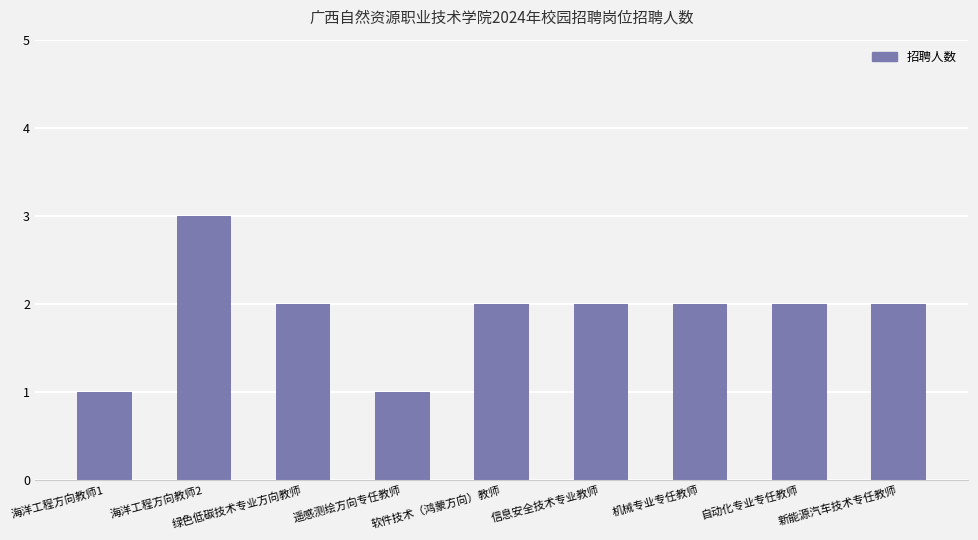

What is the label of the 3rd bar from the right?

机械专业专任教师